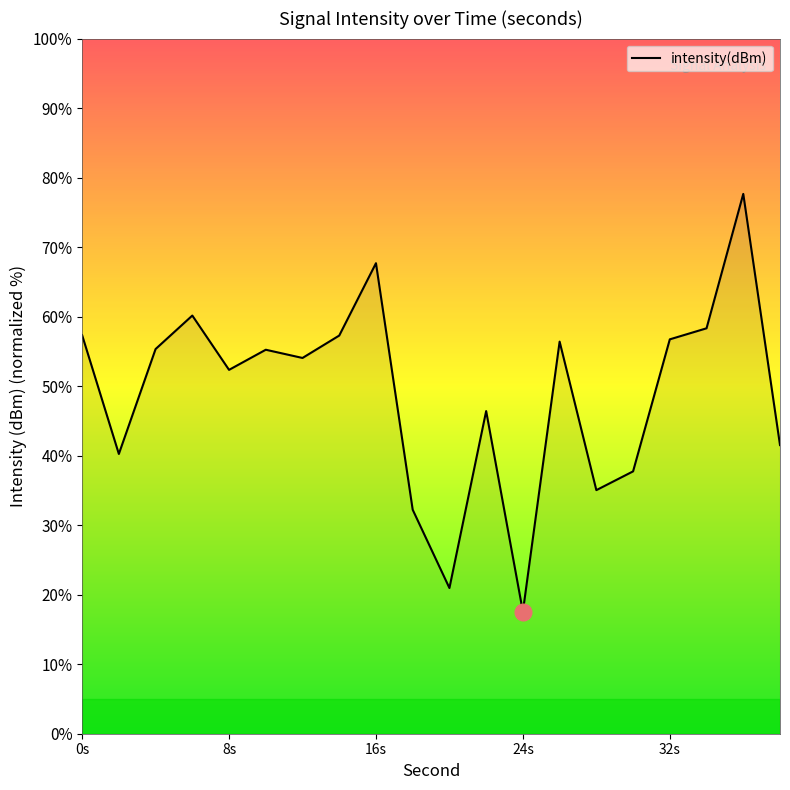

Does the chart display data point markers on the line(s)?

No